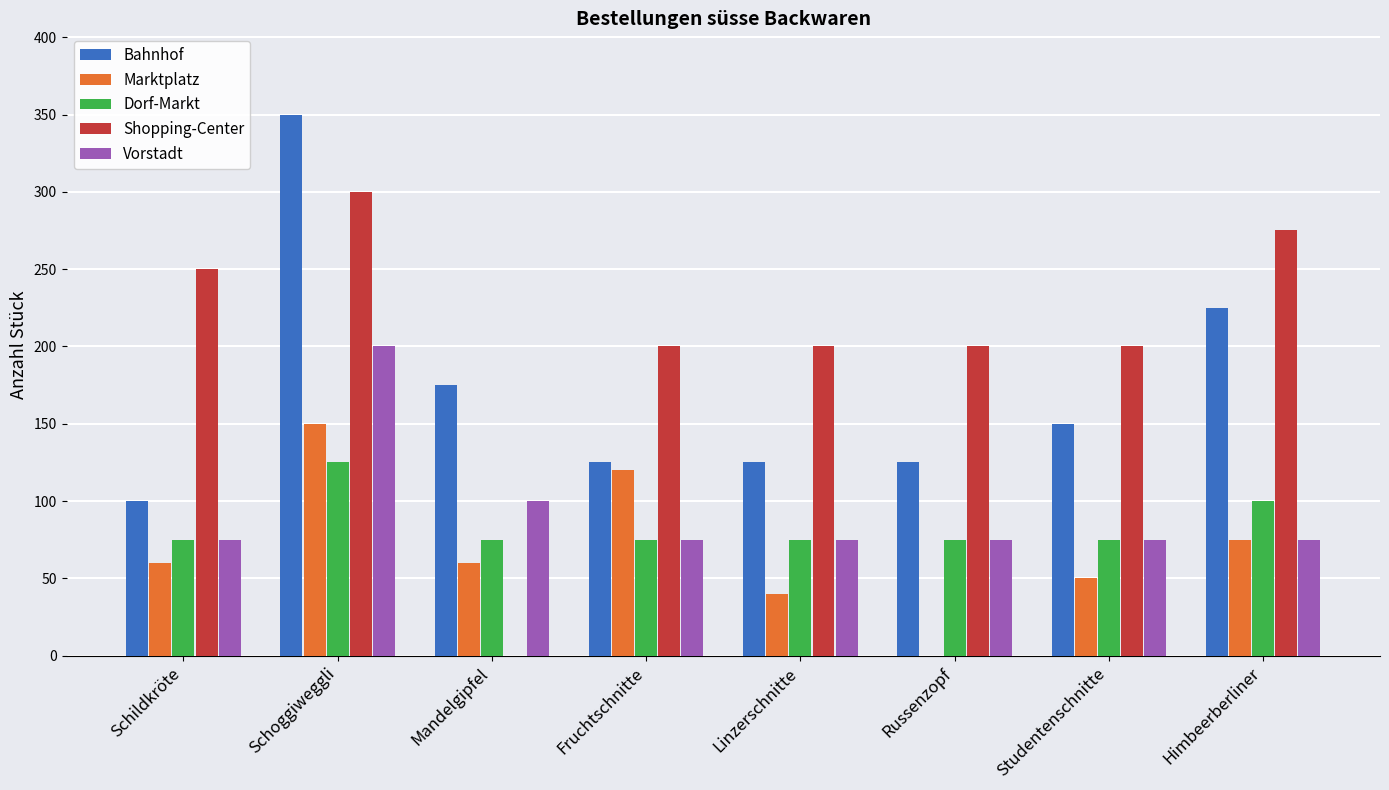

What is the spread (max minus min) of values at Schoggiweggli?

225